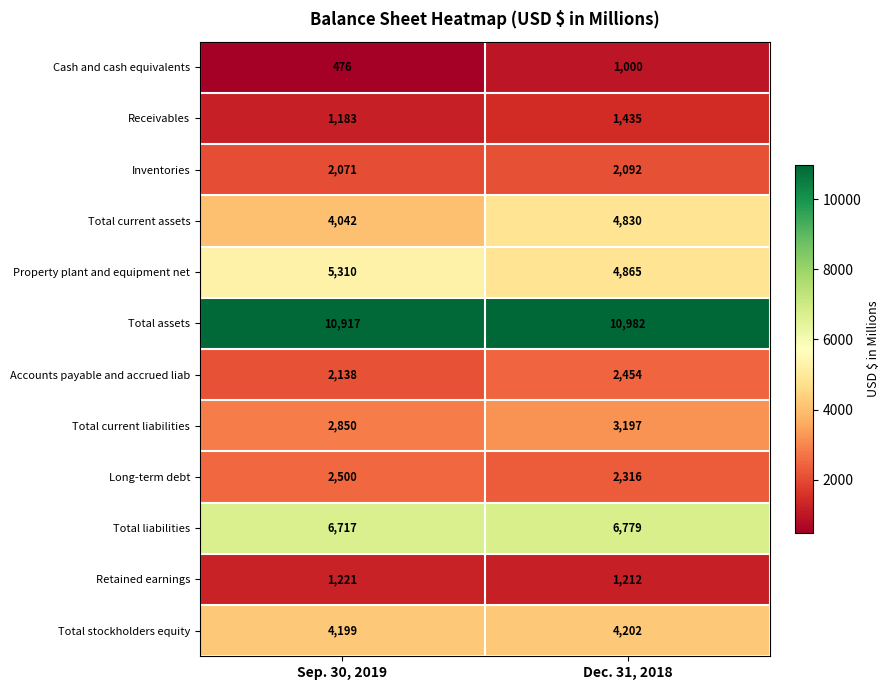

Reading left to right, transcribe all the data shown in this chart.

Cash and cash equivalents: Sep. 30, 2019=476	Dec. 31, 2018=1000
Receivables: Sep. 30, 2019=1183	Dec. 31, 2018=1435
Inventories: Sep. 30, 2019=2071	Dec. 31, 2018=2092
Total current assets: Sep. 30, 2019=4042	Dec. 31, 2018=4830
Property plant and equipment net: Sep. 30, 2019=5310	Dec. 31, 2018=4865
Total assets: Sep. 30, 2019=10917	Dec. 31, 2018=10982
Accounts payable and accrued liab: Sep. 30, 2019=2138	Dec. 31, 2018=2454
Total current liabilities: Sep. 30, 2019=2850	Dec. 31, 2018=3197
Long-term debt: Sep. 30, 2019=2500	Dec. 31, 2018=2316
Total liabilities: Sep. 30, 2019=6717	Dec. 31, 2018=6779
Retained earnings: Sep. 30, 2019=1221	Dec. 31, 2018=1212
Total stockholders equity: Sep. 30, 2019=4199	Dec. 31, 2018=4202